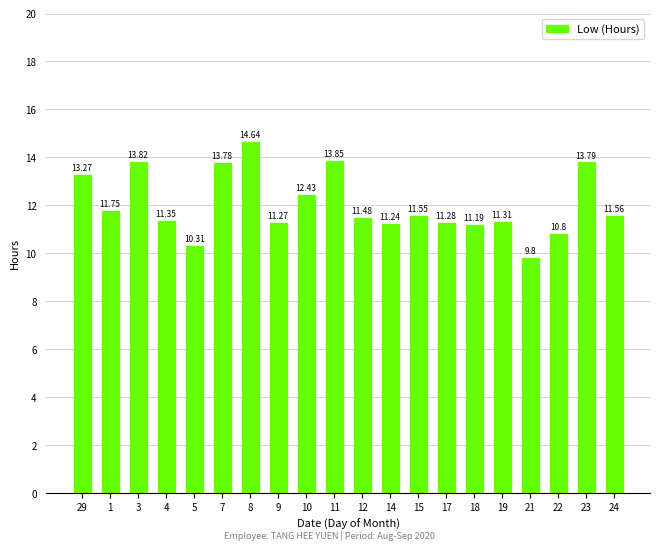

Which category has the highest value across all series?

8